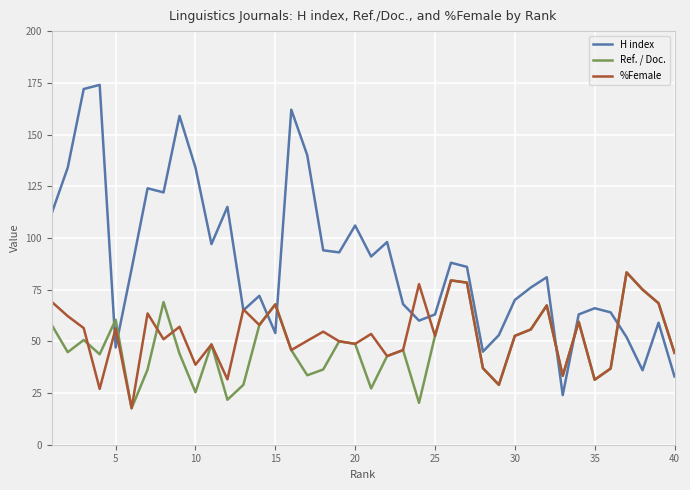

Which series has the largest total across all categories?

H index